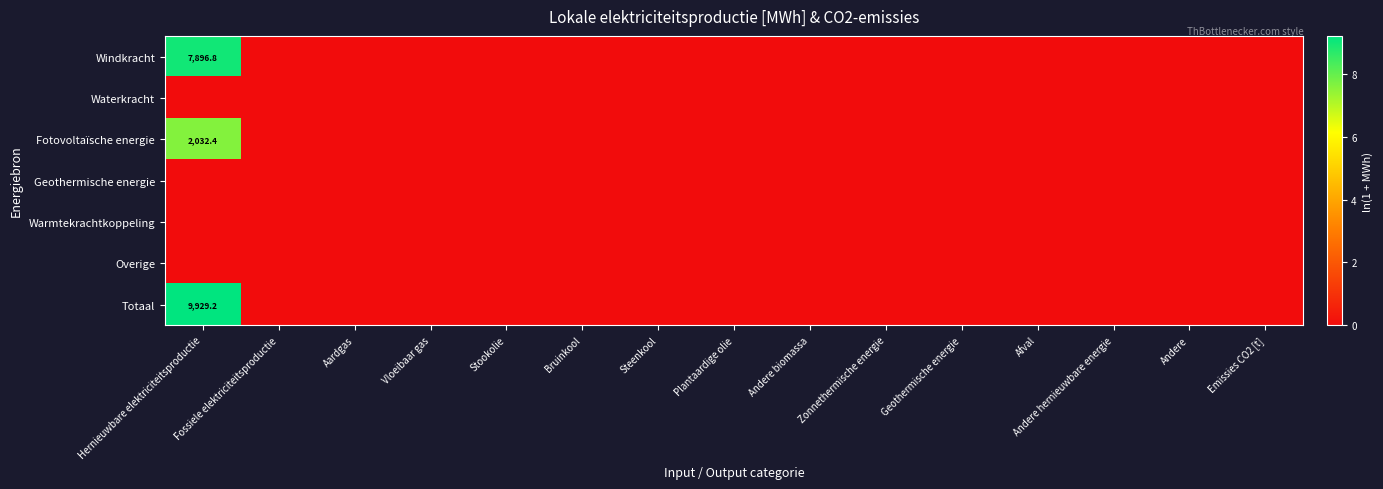

Is it true that Fotovoltaïsche energie equals 3.7 at Andere biomassa?

False